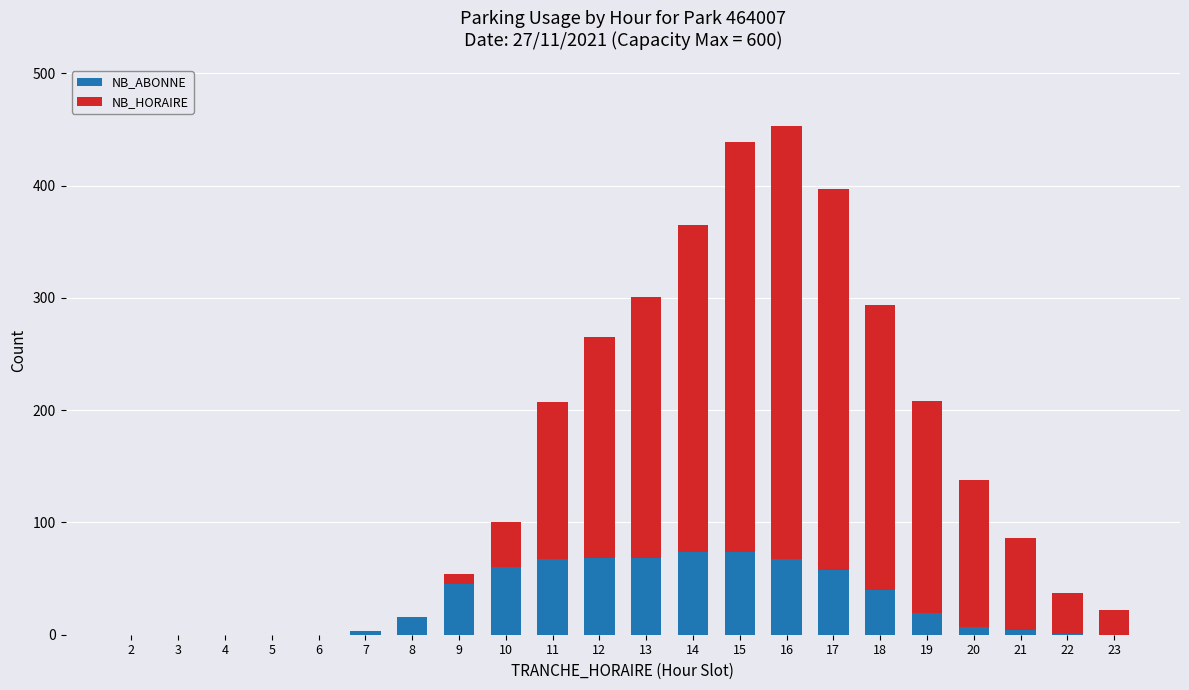

What is the maximum value for NB_ABONNE?

74